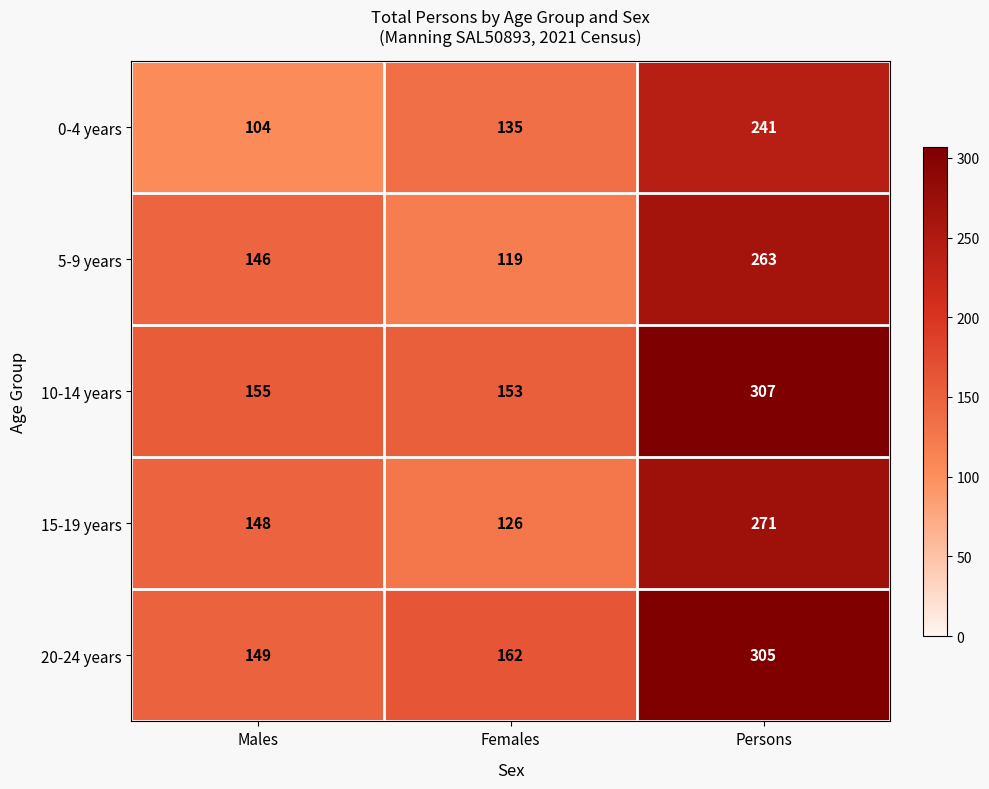

Reading right to left, extract all data points from this chart.

0-4 years: 241	135	104
5-9 years: 263	119	146
10-14 years: 307	153	155
15-19 years: 271	126	148
20-24 years: 305	162	149